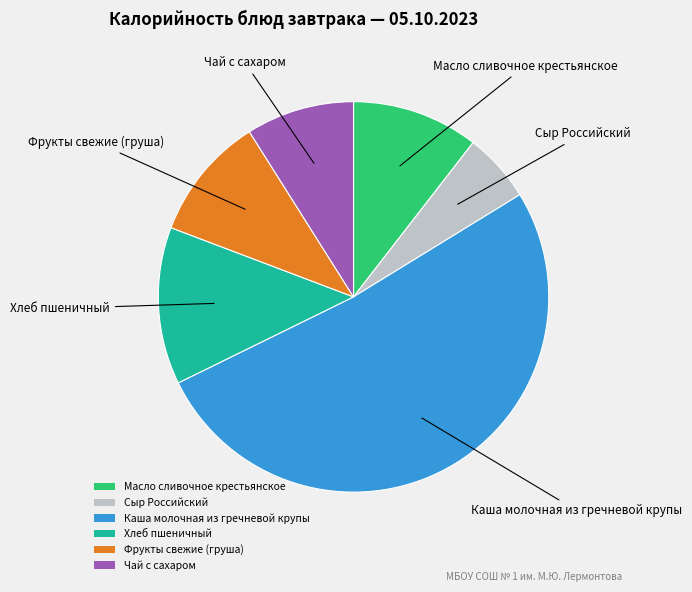

The Фрукты свежие (груша) slice represents 10% of the pie. True or false?

True